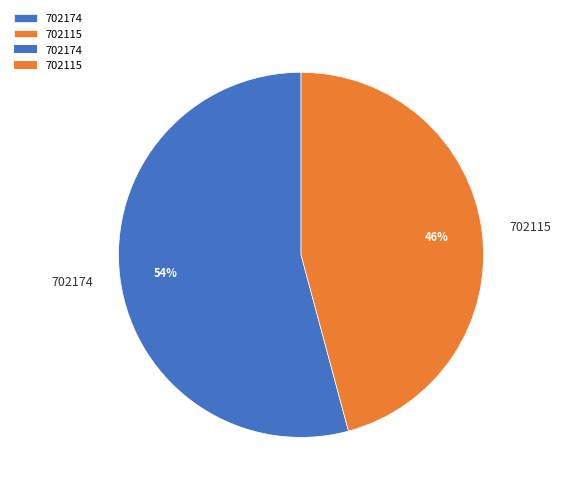

Do 702115 and 702174 together represent more than half of the pie?

Yes